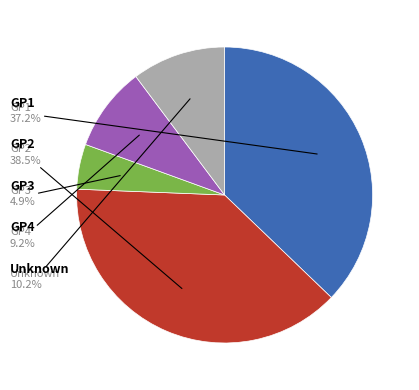

Does any single category account for the majority?

No